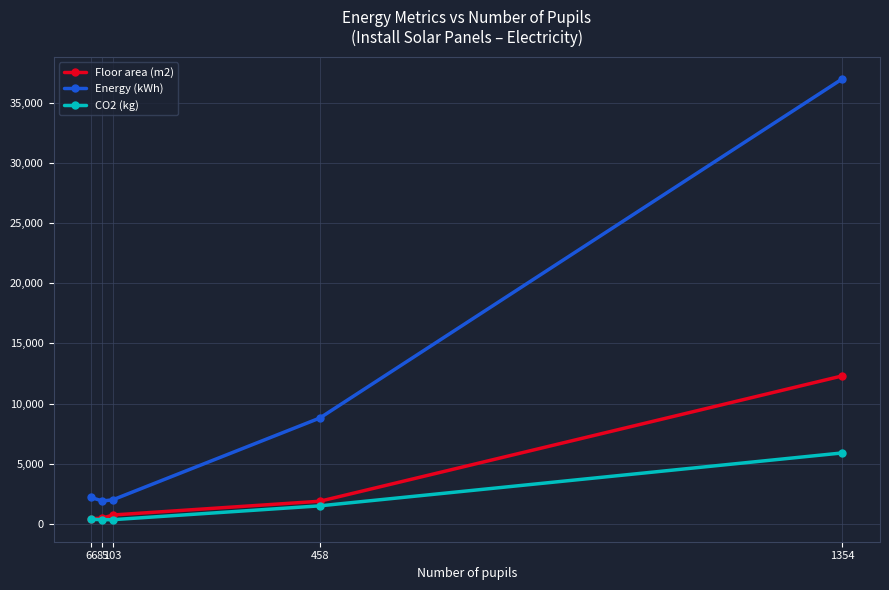

What is the sum of all Energy (kWh) values?

51900.0